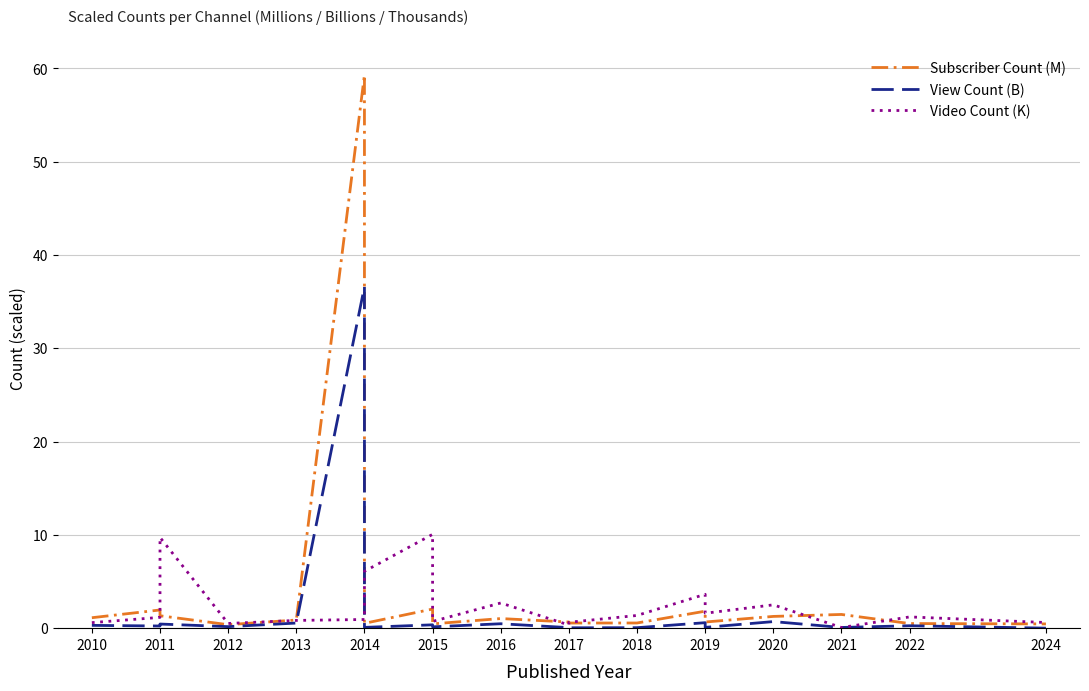

Does the chart have visible grid lines?

Yes